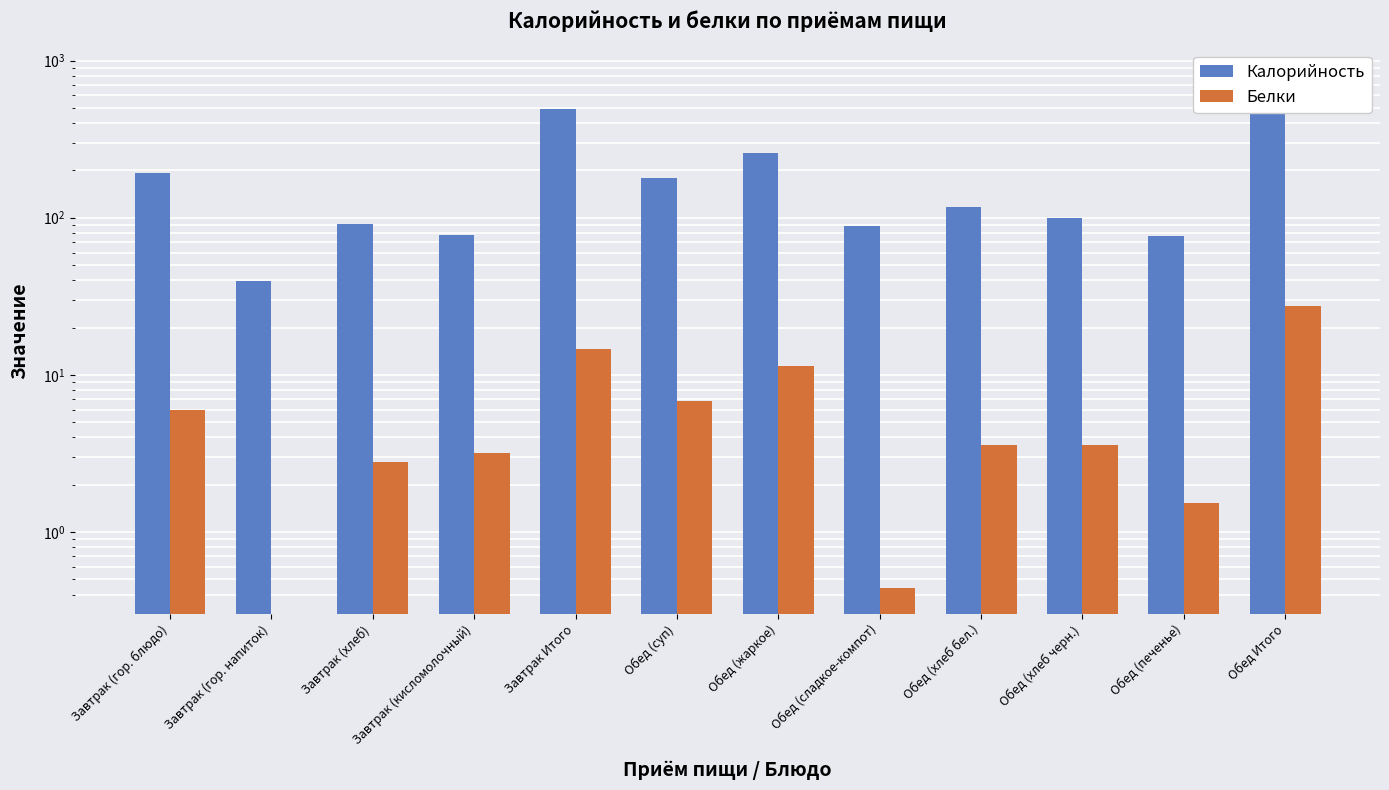

The value of Калорийность at Обед (печенье) is 44.5. True or false?

False